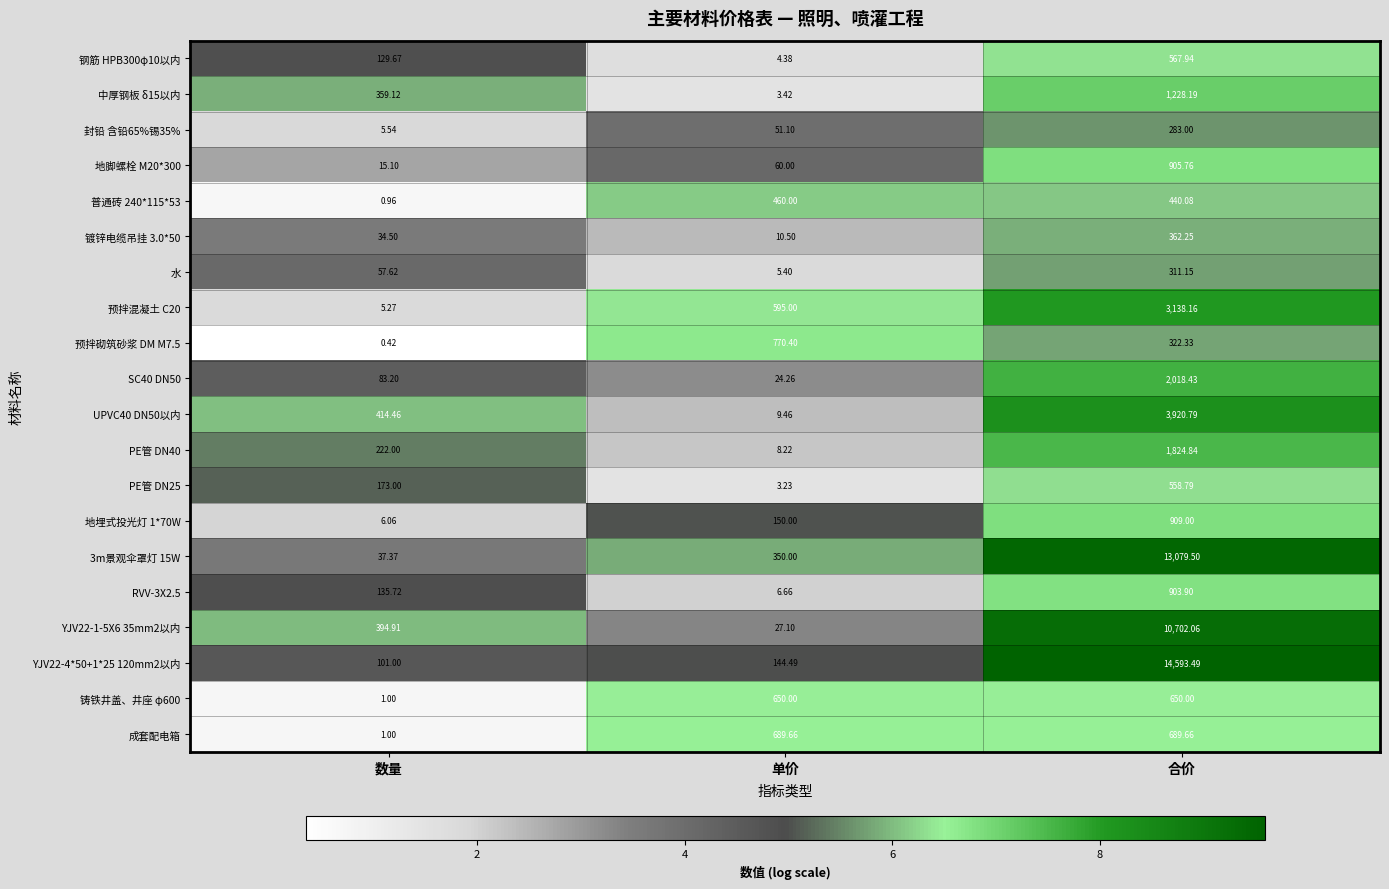

At 单价, list the series in order from smallest to largest.

PE管 DN25, 中厚钢板 δ15以内, 钢筋 HPB300φ10以内, 水, RVV-3X2.5, PE管 DN40, UPVC40 DN50以内, 镀锌电缆吊挂 3.0*50, SC40 DN50, YJV22-1-5X6 35mm2以内, 封铅 含铅65%锡35%, 地脚螺栓 M20*300, YJV22-4*50+1*25 120mm2以内, 地埋式投光灯 1*70W, 3m景观伞罩灯 15W, 普通砖 240*115*53, 预拌混凝土 C20, 铸铁井盖、井座 φ600, 成套配电箱, 预拌砌筑砂浆 DM M7.5